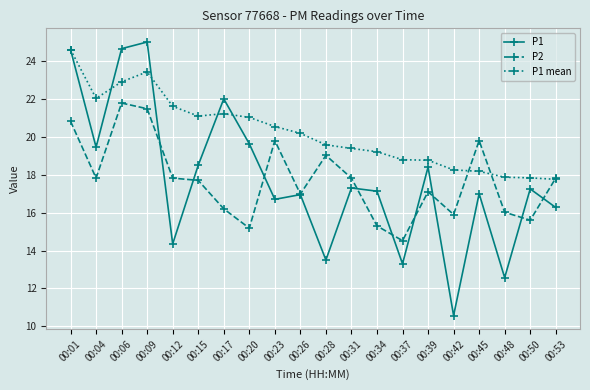

Rank the series by their maximum value, from highest to lowest.

P1, P1 mean, P2